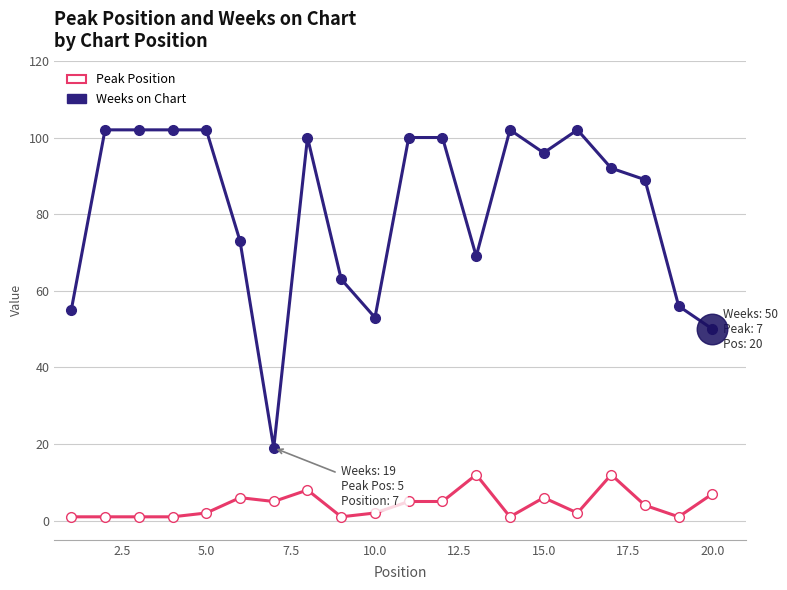

True or false: Peak Position has more than 1 points higher than both neighbors.

True